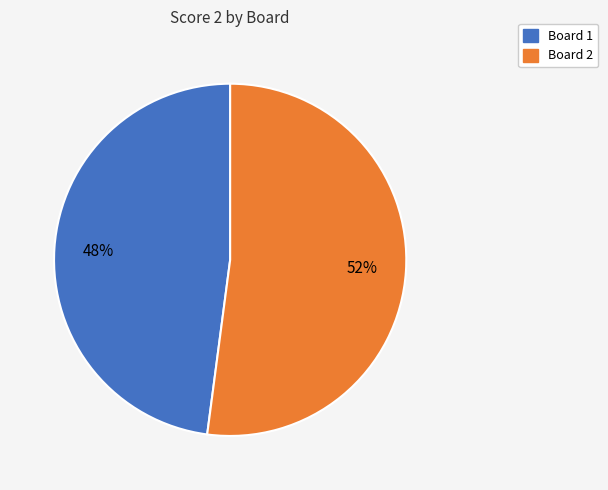

To the nearest percent, what is the difference between the largest and smallest slice percentages?

4%